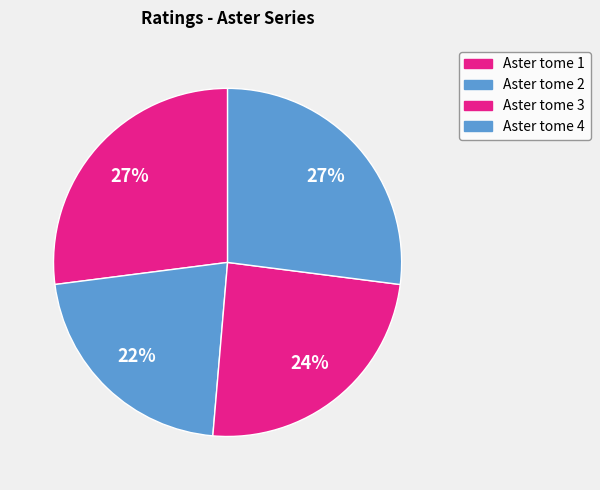

To the nearest percent, what portion does Aster tome 2 represent?

22%